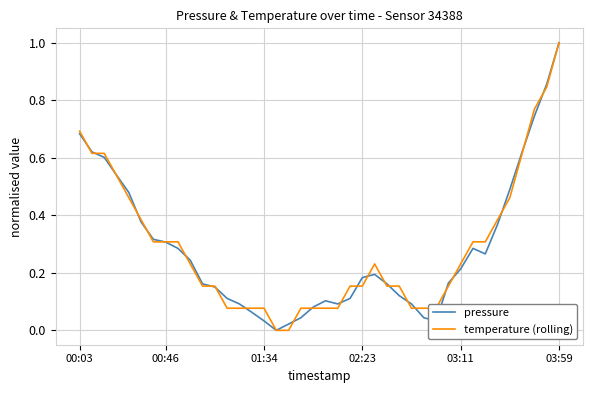

True or false: pressure and temperature (rolling) intersect in this chart.

True